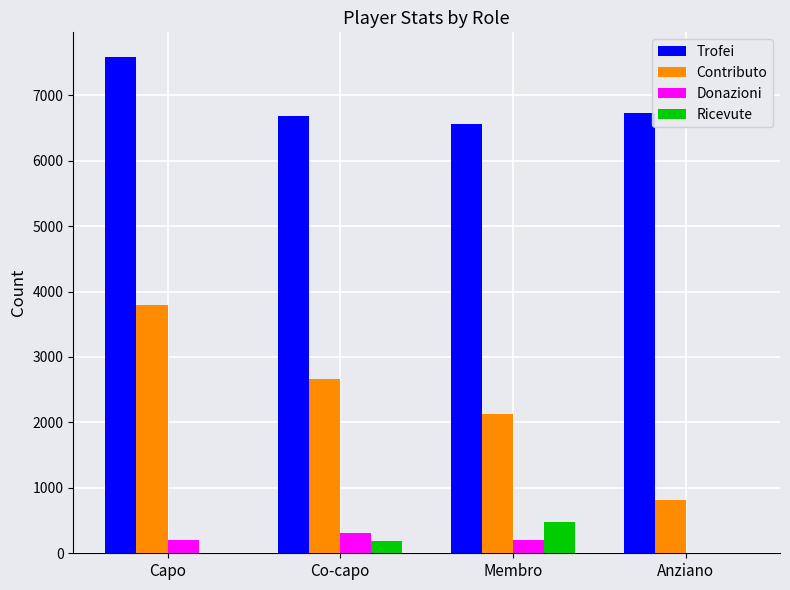

At which category does the chart reach its peak across all series?

Capo